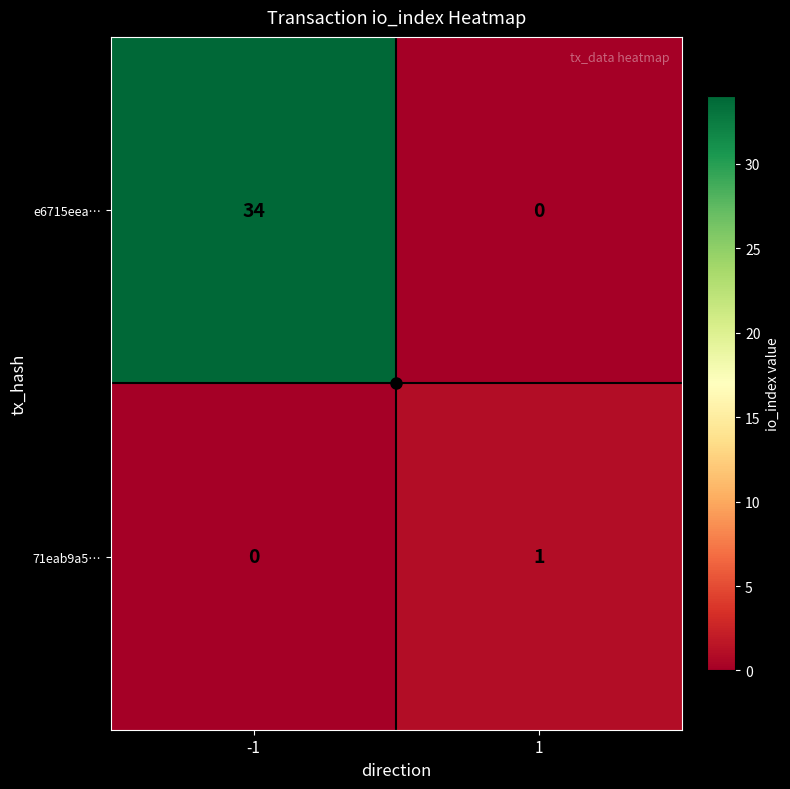

Which series has the largest total across all categories?

e6715eea…